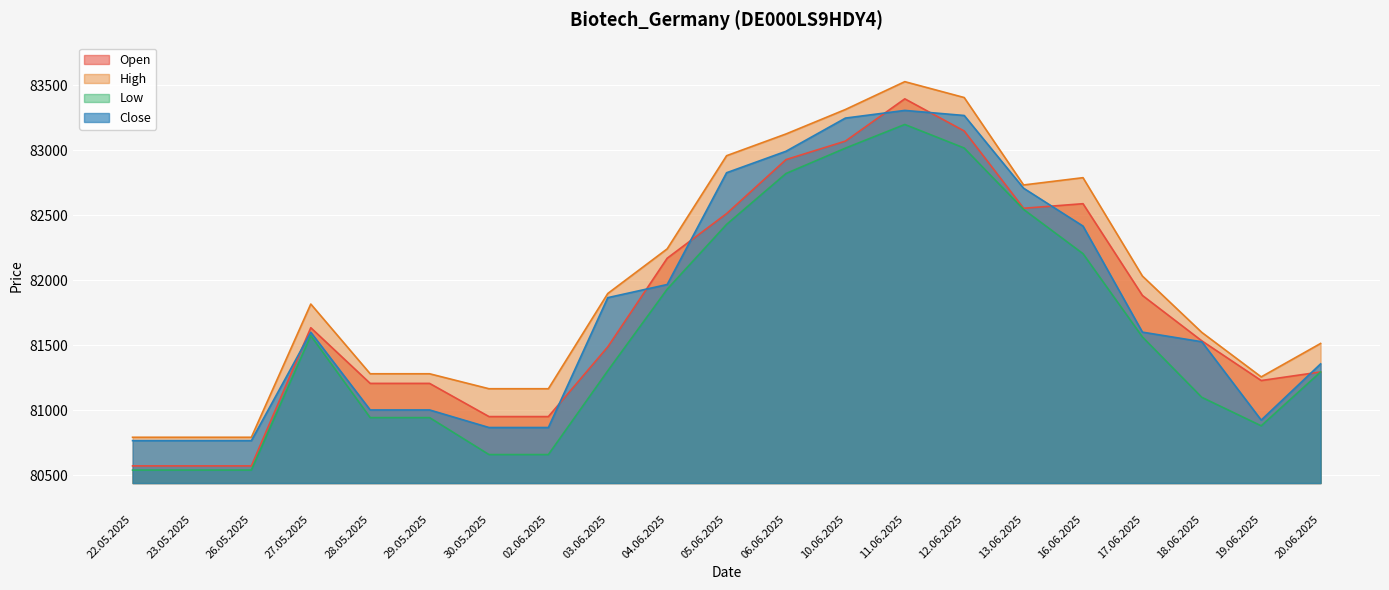

What is the total value across all series at 03.06.2025?

326556